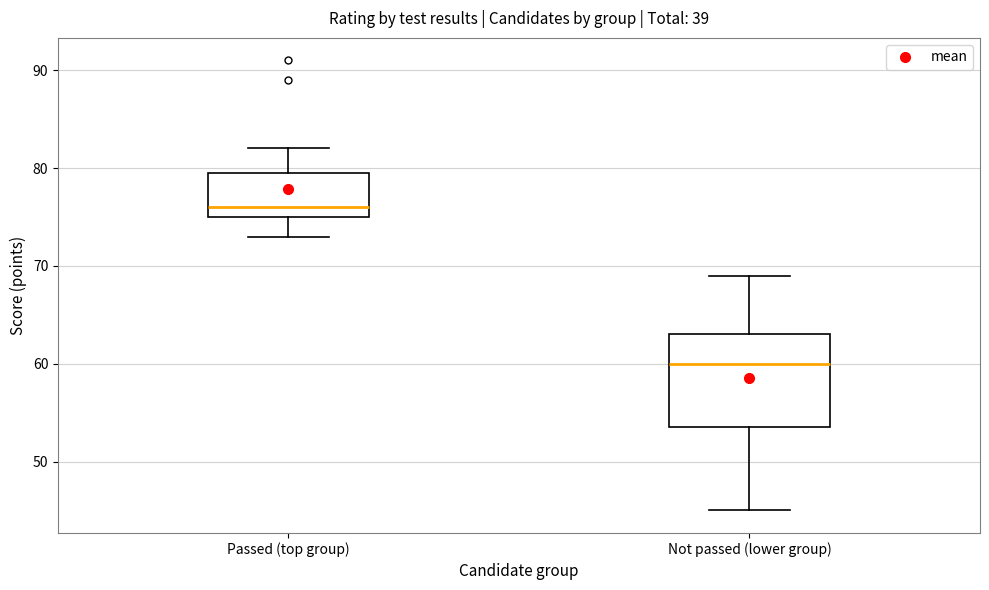

Reading left to right, transcribe this box plot: for each box, give where its median line is, the range the box spans, and where its two whiskers end, as read against the y-axis. The values are not printed on the chart, so give them approximately, as read against the axis.

Passed (top group): median 76, box 75 to 80, whiskers 73 to 82
Not passed (lower group): median 60, box 54 to 63, whiskers 45 to 69